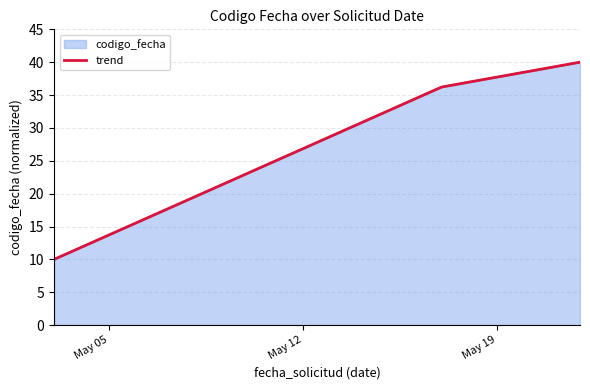

Does the chart have visible grid lines?

Yes